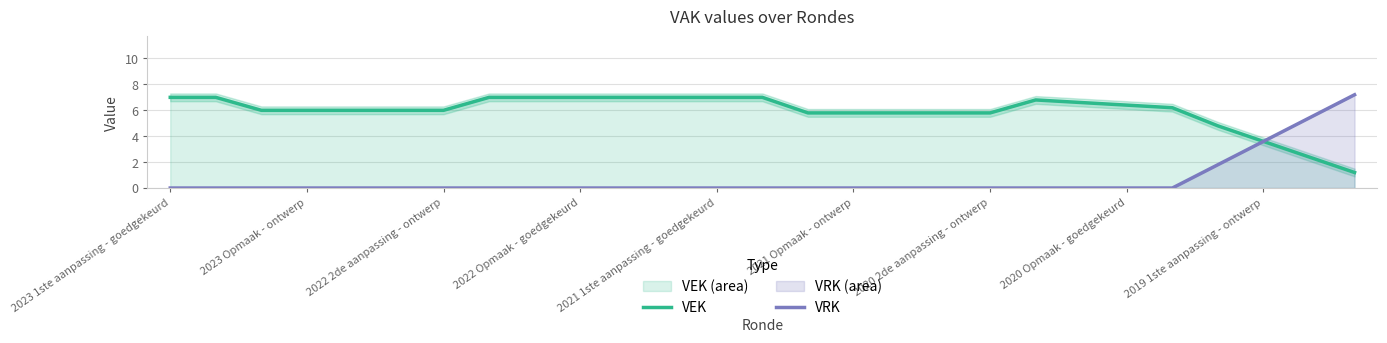

What is the highest value of the VEK series?

7.0